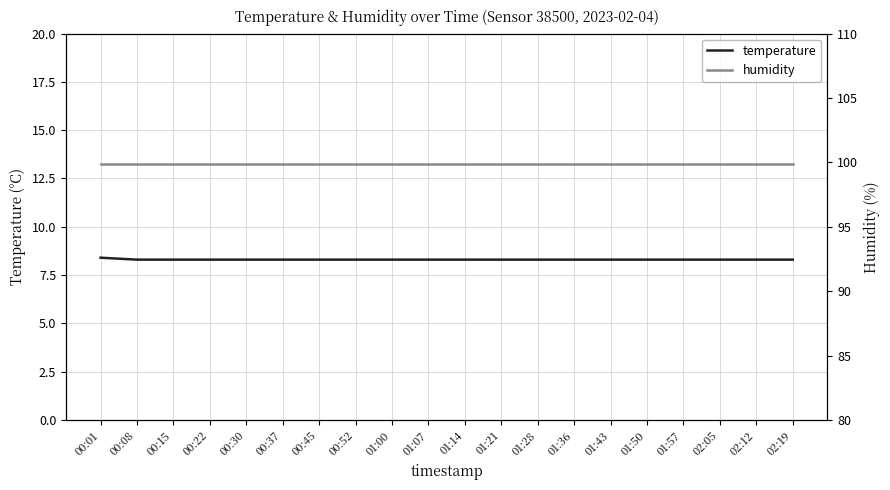

What is the sum of the temperature values at 00:45 and 00:15?

16.6